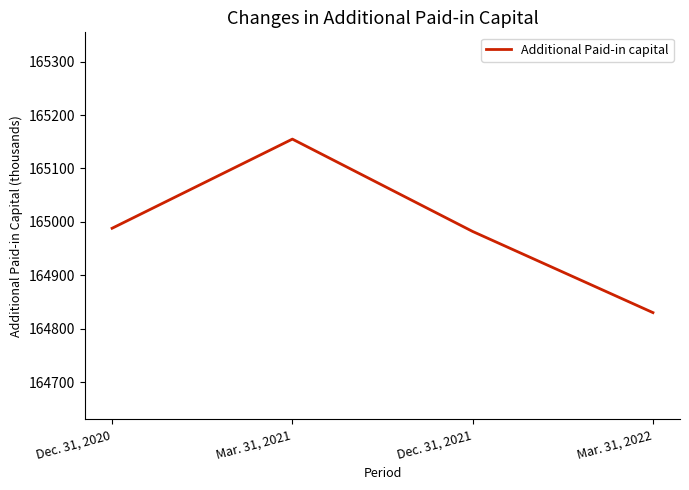

What is the sum of the values at Dec. 31, 2021 and Mar. 31, 2021?

330137